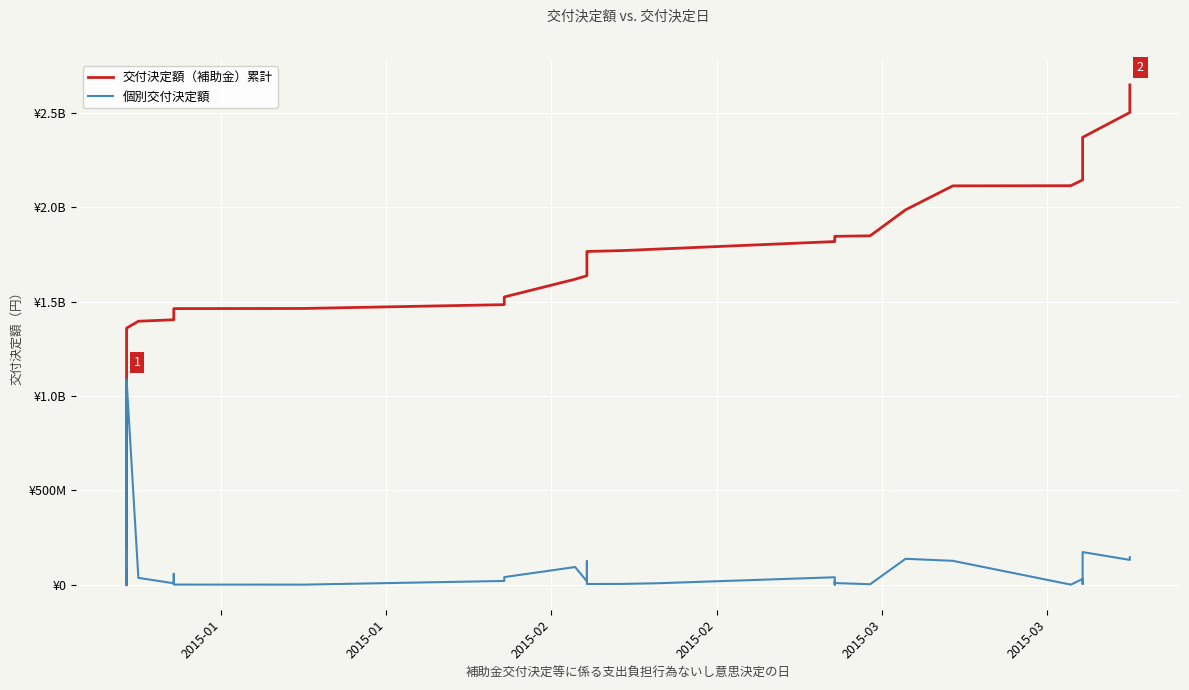

How many lines are shown in the chart?

2